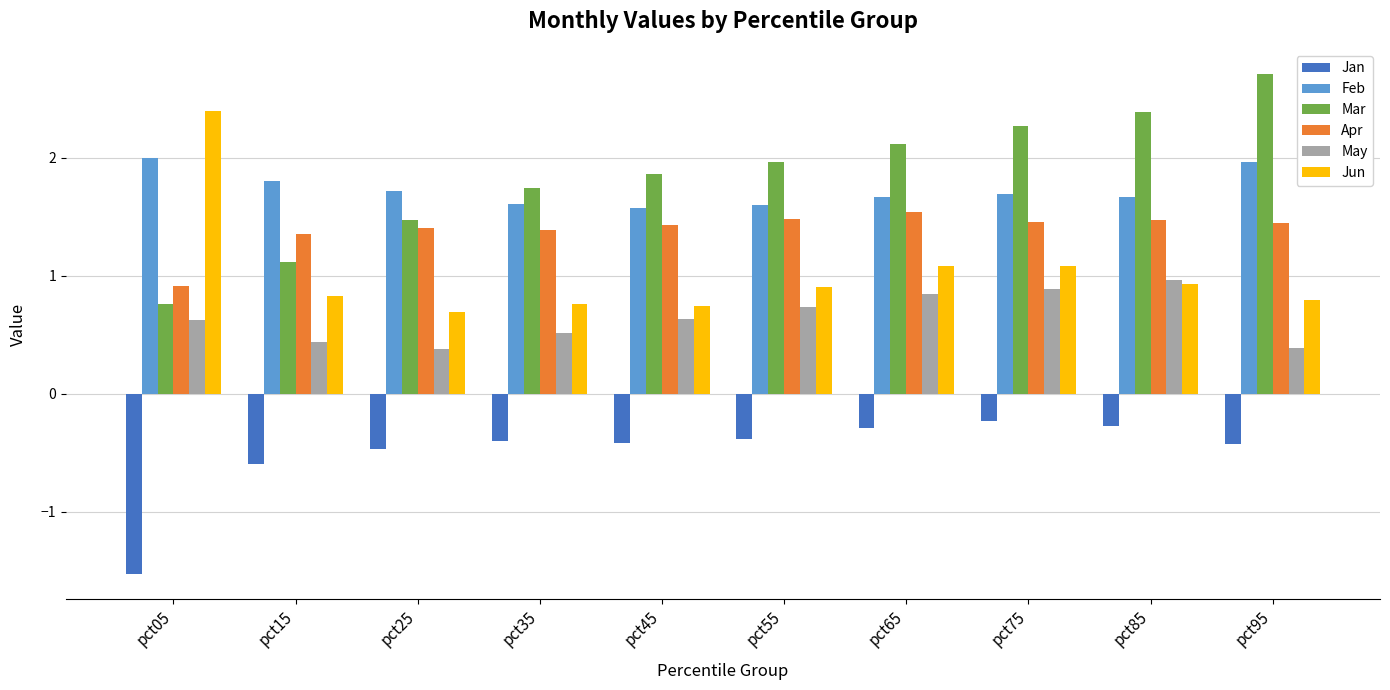

What is the approximate value of Feb at pct55?

1.6